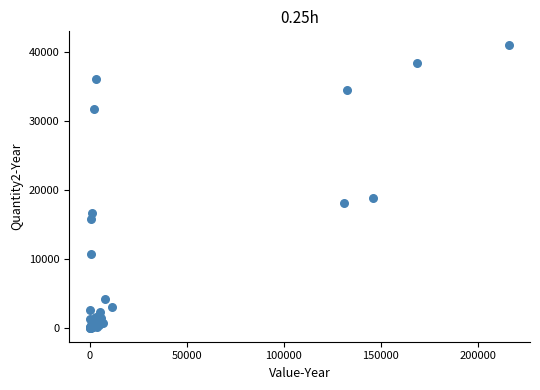

What Y value in the scatter plot is closest to 20476?

18774